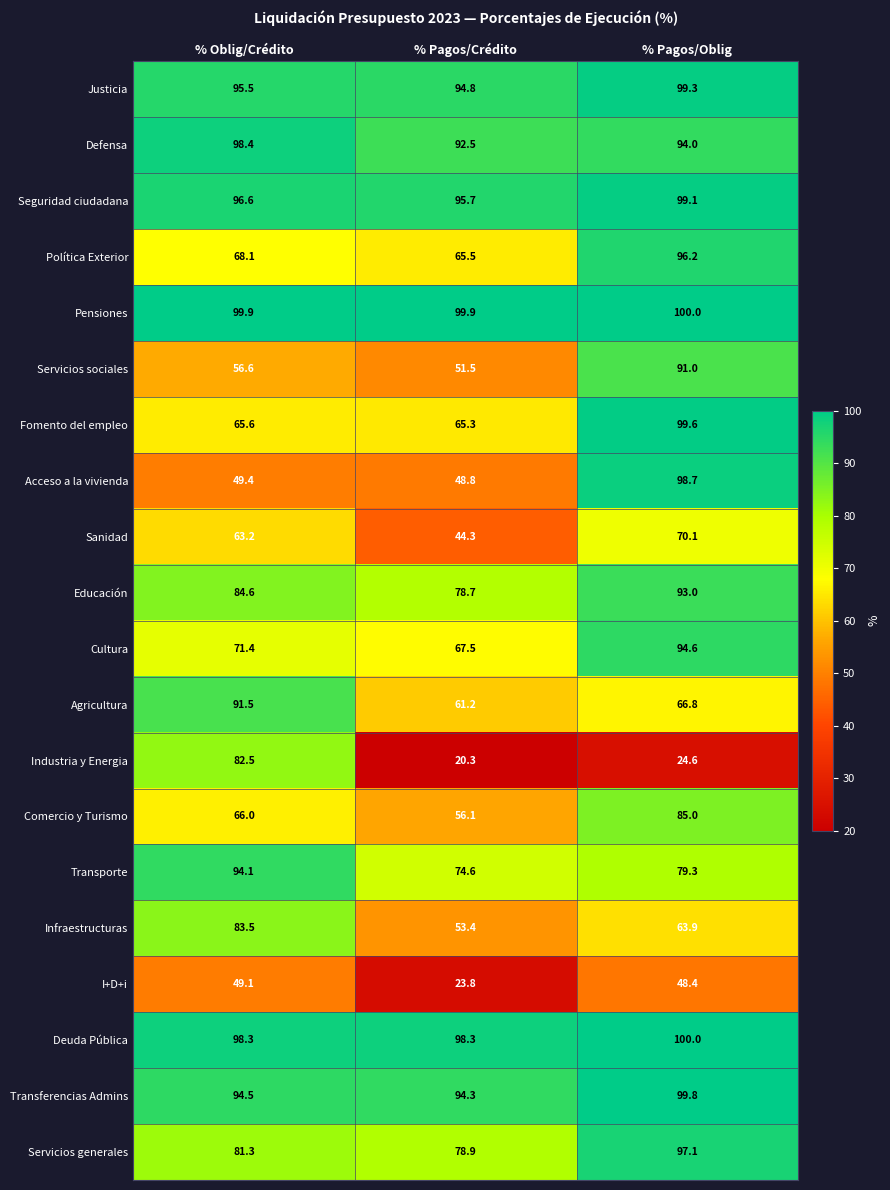

Which series has the largest total across all categories?

Pensiones